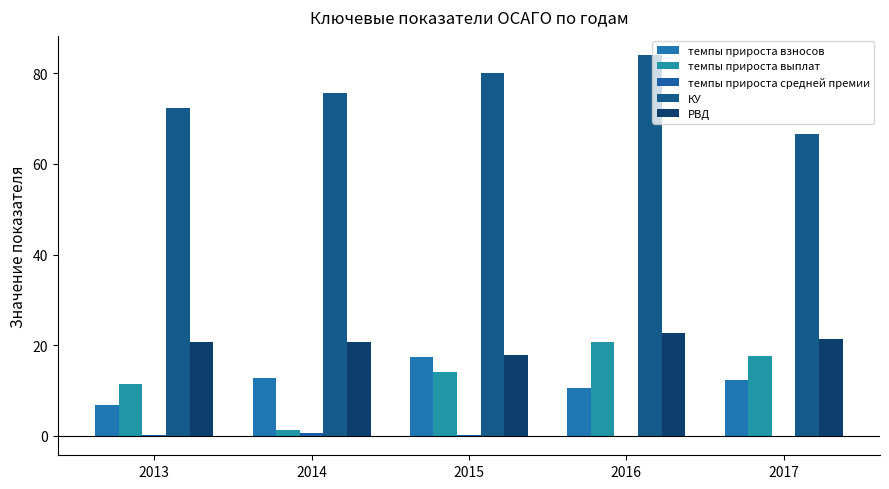

How many data points does each series have?

5